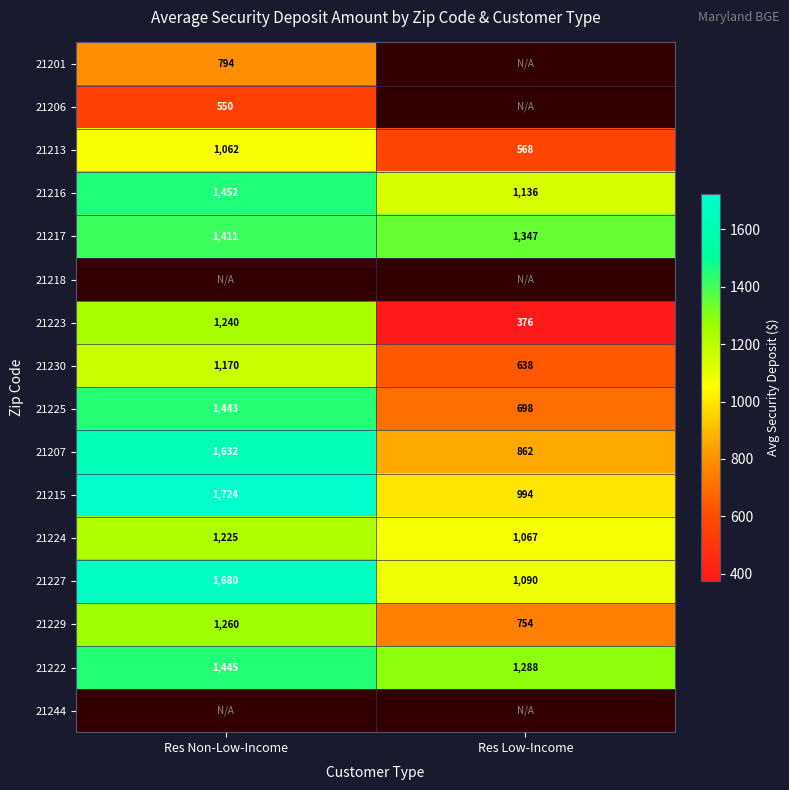

What is the sum of the 21224 values at Res Low-Income and Res Non-Low-Income?

2292